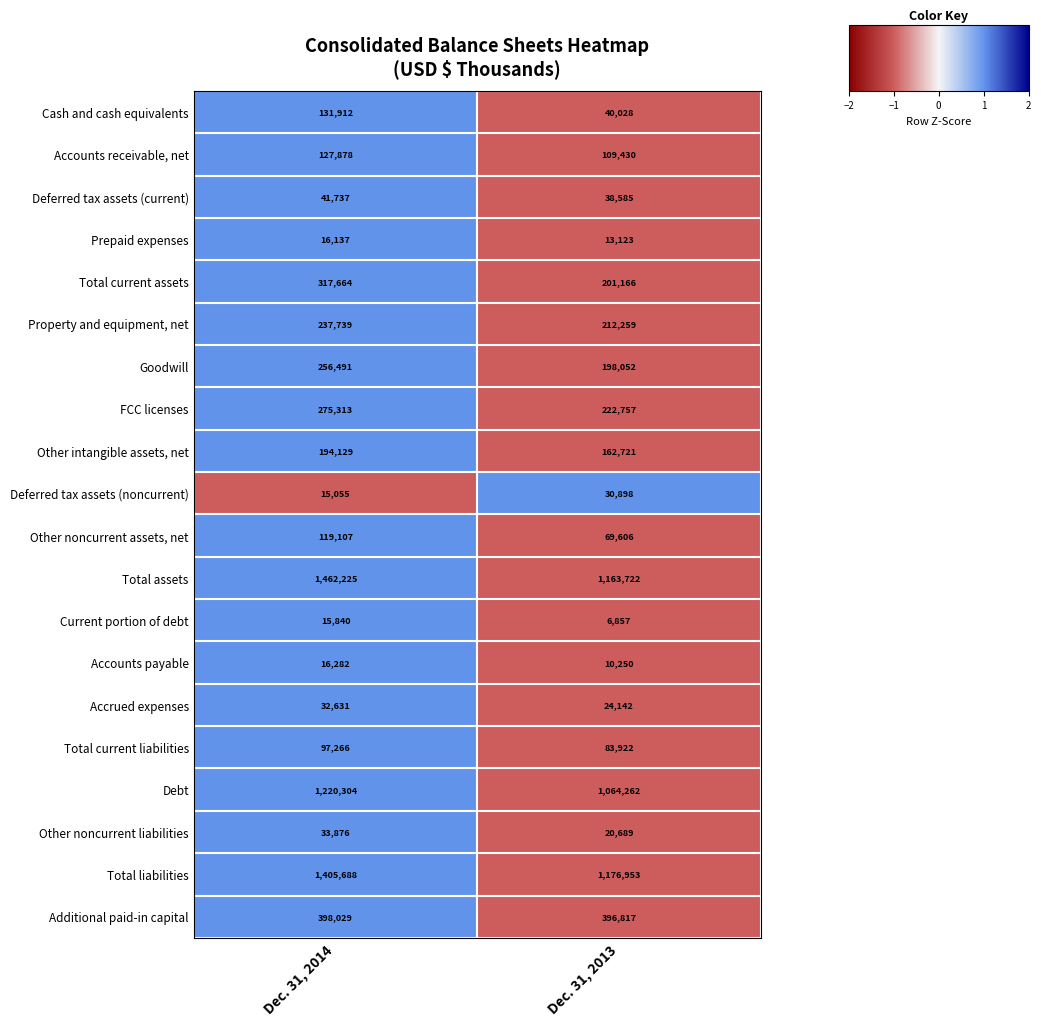

What is the maximum value shown in the chart?

1462225